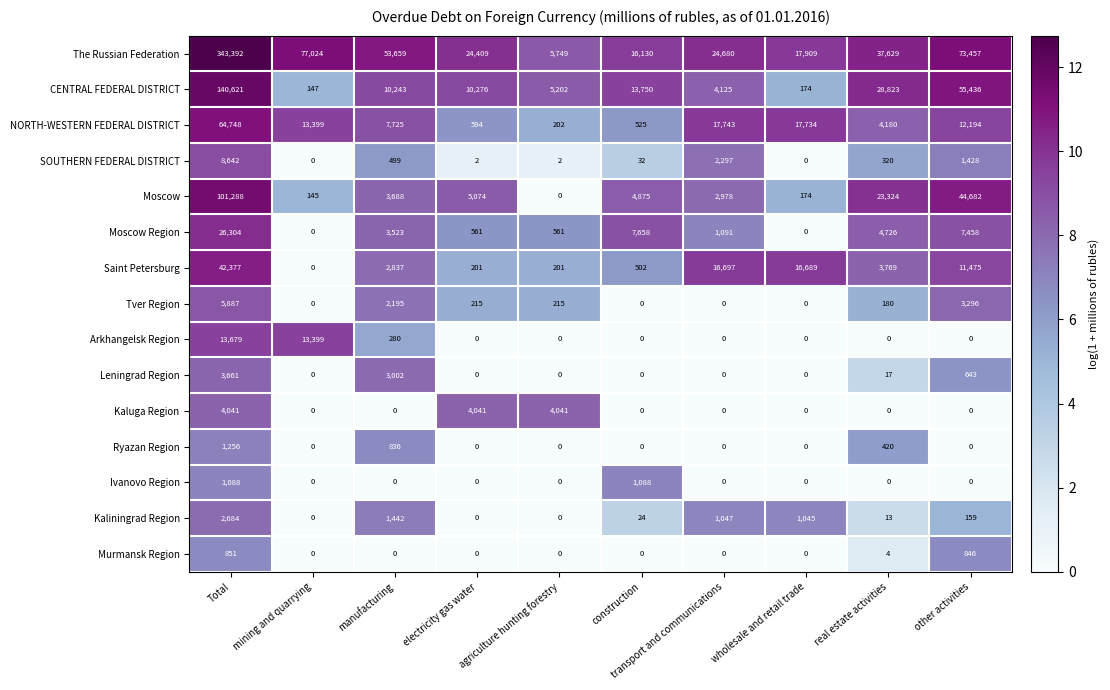

What is the spread (max minus min) of values at transport and communications?

24680